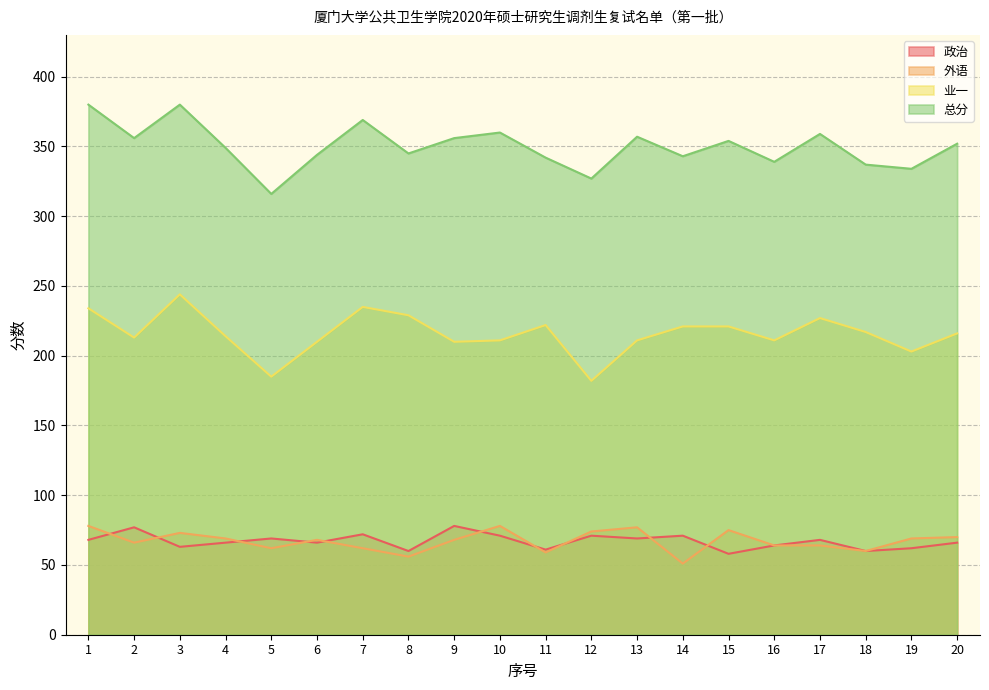

Between 9 and 2, which is larger?

9